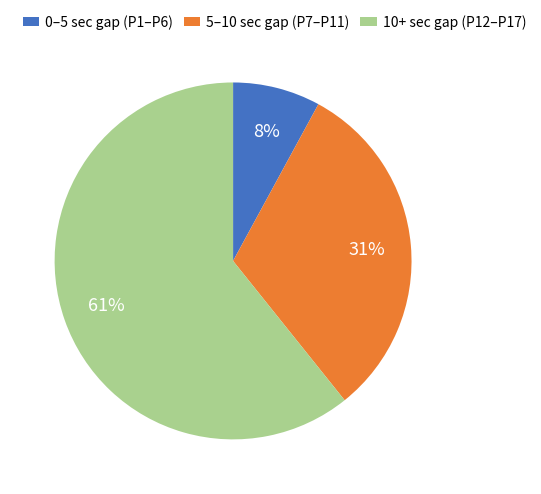

Which has a higher value, 5–10 sec gap (P7–P11) or 10+ sec gap (P12–P17)?

10+ sec gap (P12–P17)